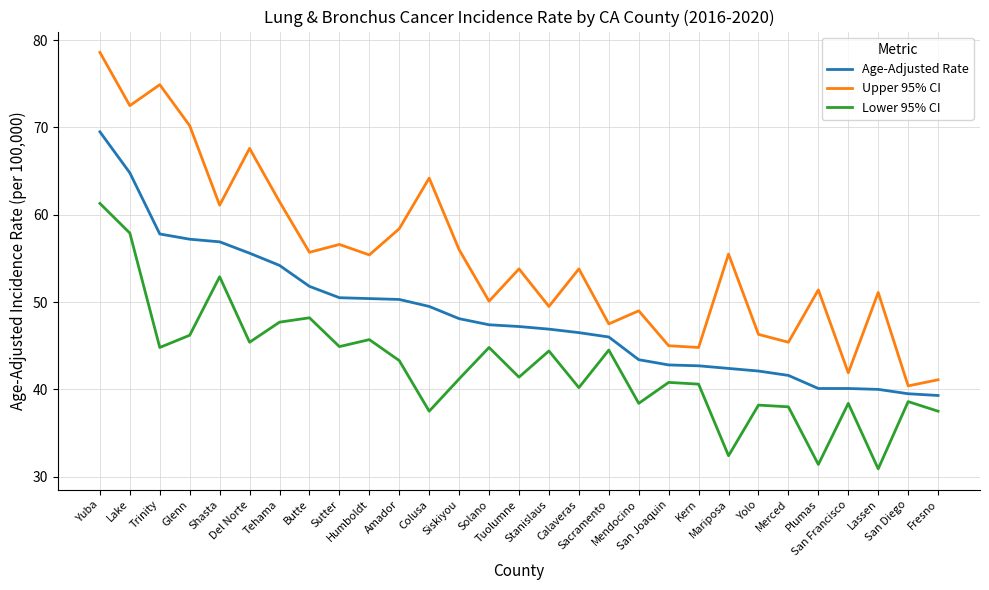

At which category does the chart reach its minimum across all series?

Lassen